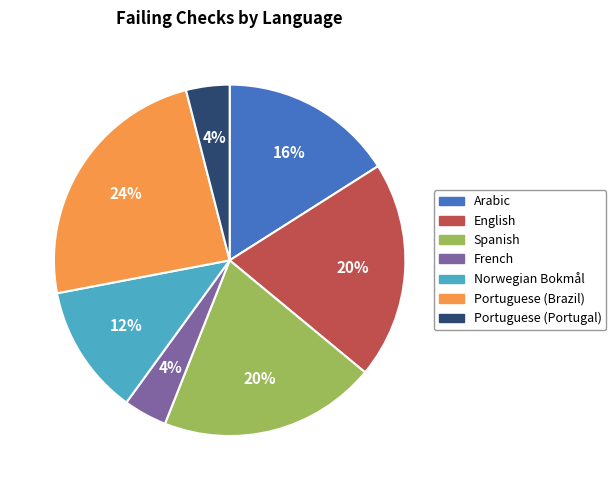

Approximately how many times larger is the value at Portuguese (Brazil) compared to English?

1.2